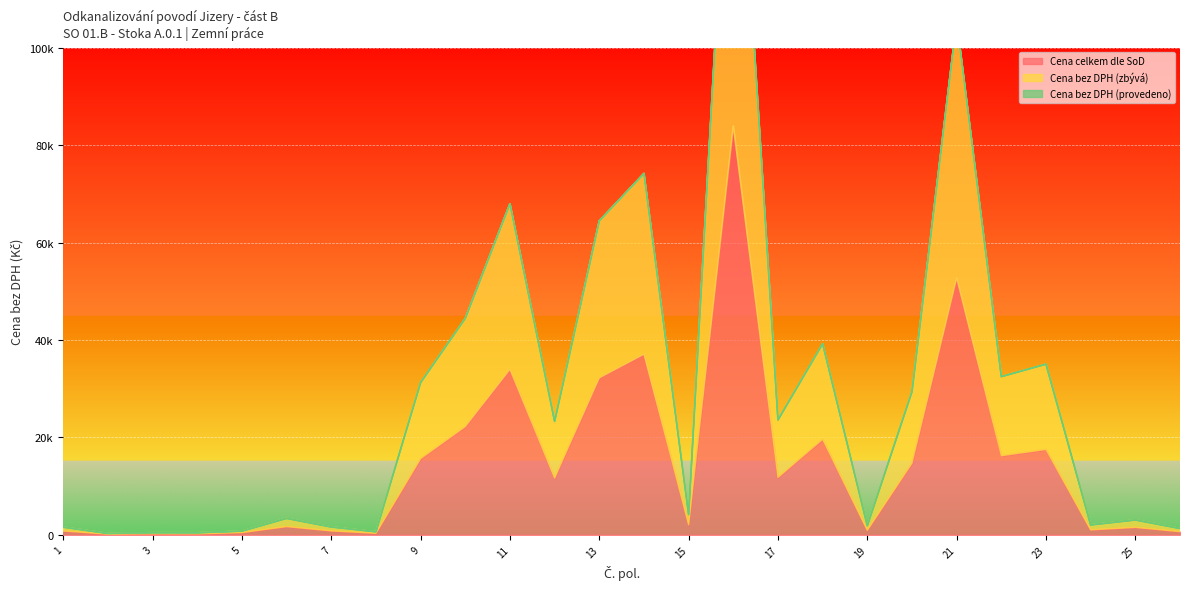

At which category does Cena bez DPH (zbývá) reach its first local valley?

2